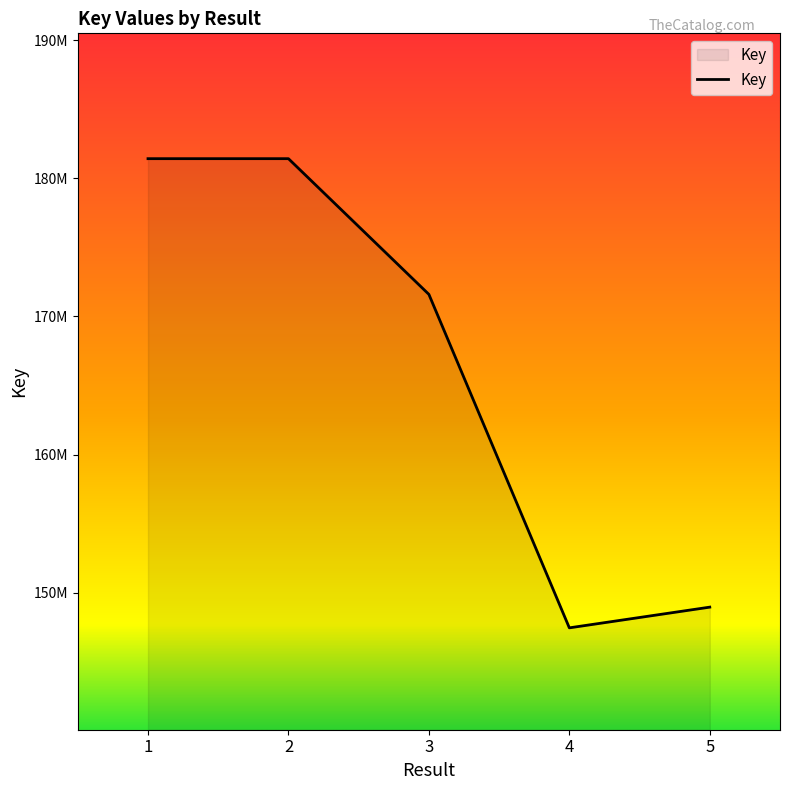

Is this an area chart (filled region under the line)?

Yes